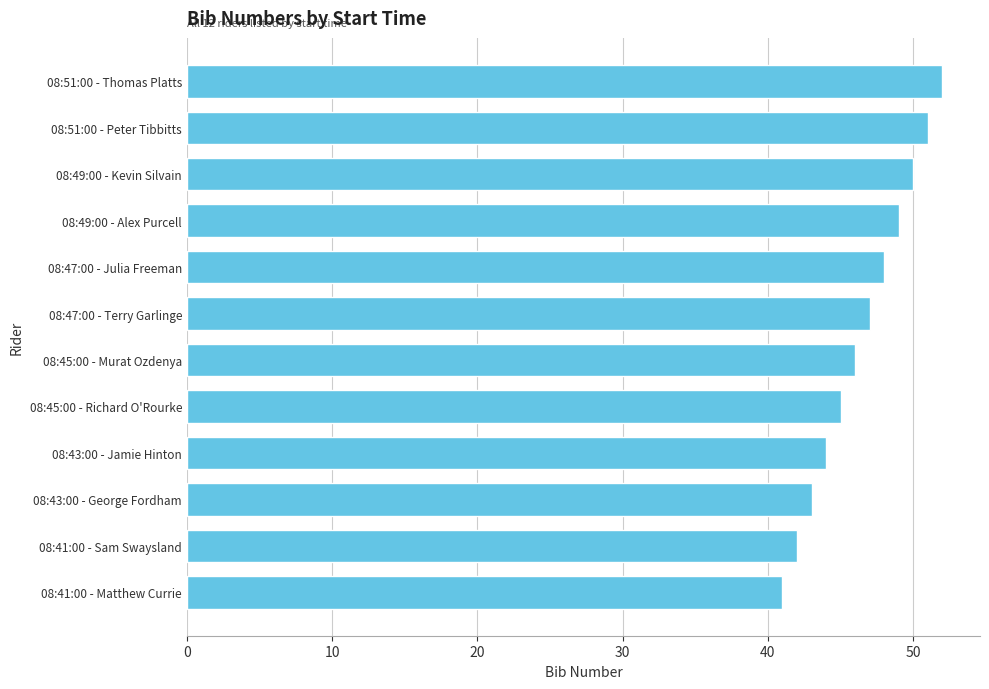

What is the difference between the maximum and minimum values?

11